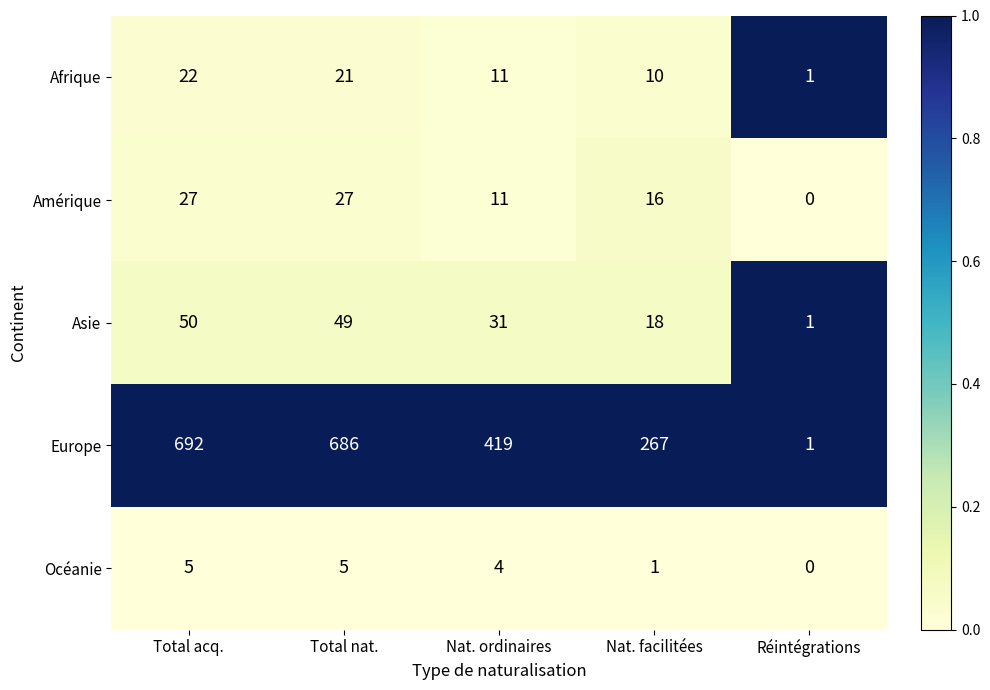

Where does the Afrique series first go above 11?

Total acq.